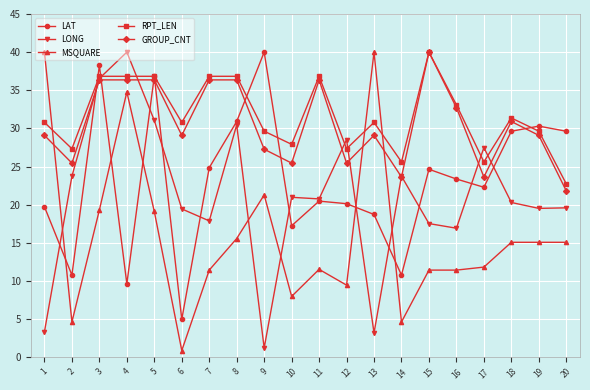

Which series has the largest total across all categories?

RPT_LEN